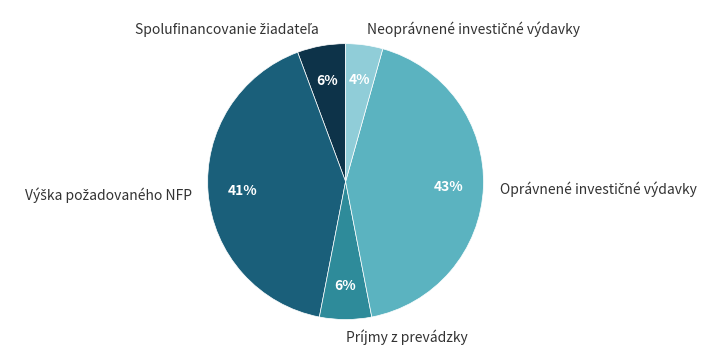

True or false: Príjmy z prevádzky accounts for 6% of the total.

True